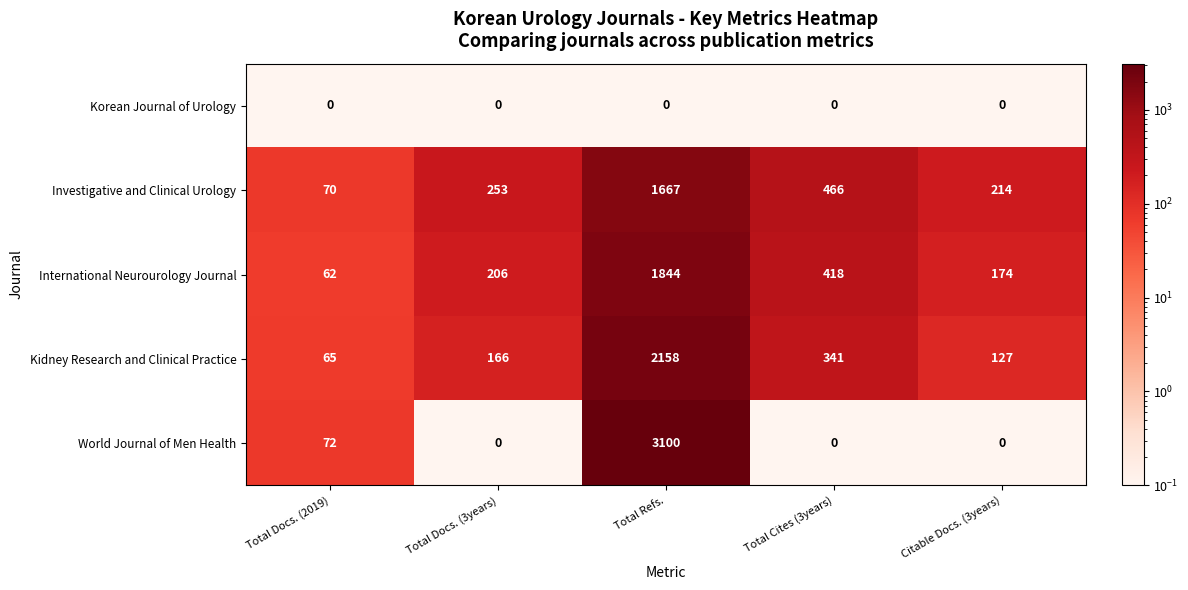

Reading left to right, what are all the values shown in this chart?

Korean Journal of Urology: Total Docs. (2019)=0	Total Docs. (3years)=0	Total Refs.=0	Total Cites (3years)=0	Citable Docs. (3years)=0
Investigative and Clinical Urology: Total Docs. (2019)=70	Total Docs. (3years)=253	Total Refs.=1667	Total Cites (3years)=466	Citable Docs. (3years)=214
International Neurourology Journal: Total Docs. (2019)=62	Total Docs. (3years)=206	Total Refs.=1844	Total Cites (3years)=418	Citable Docs. (3years)=174
Kidney Research and Clinical Practice: Total Docs. (2019)=65	Total Docs. (3years)=166	Total Refs.=2158	Total Cites (3years)=341	Citable Docs. (3years)=127
World Journal of Men Health: Total Docs. (2019)=72	Total Docs. (3years)=0	Total Refs.=3100	Total Cites (3years)=0	Citable Docs. (3years)=0